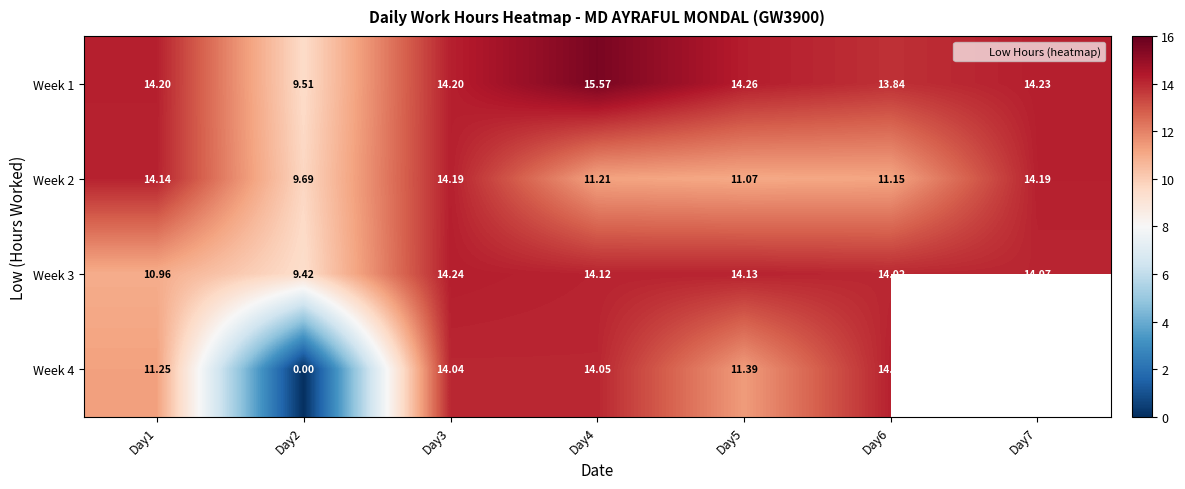

At Day4, list the series in order from largest to smallest.

Week 1, Week 3, Week 4, Week 2